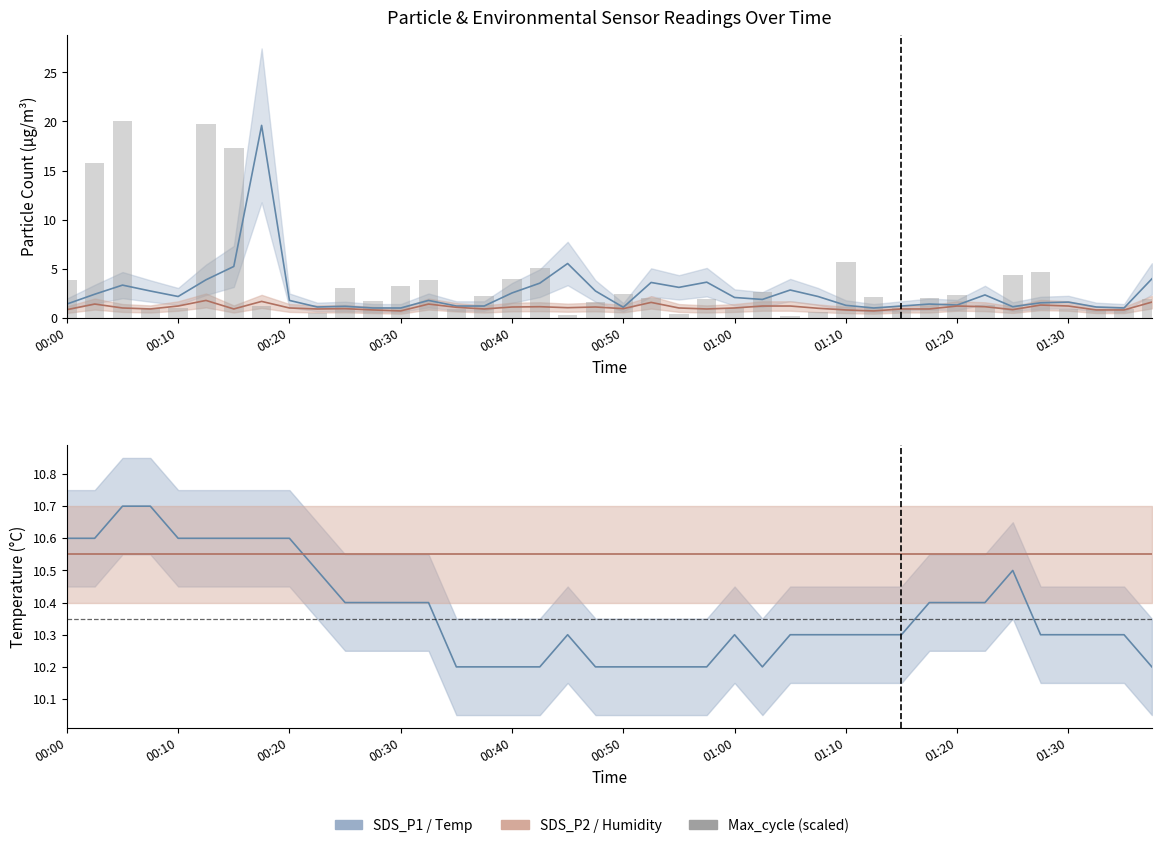

What is the ratio of the value at 15 to the value at 13?

0.6